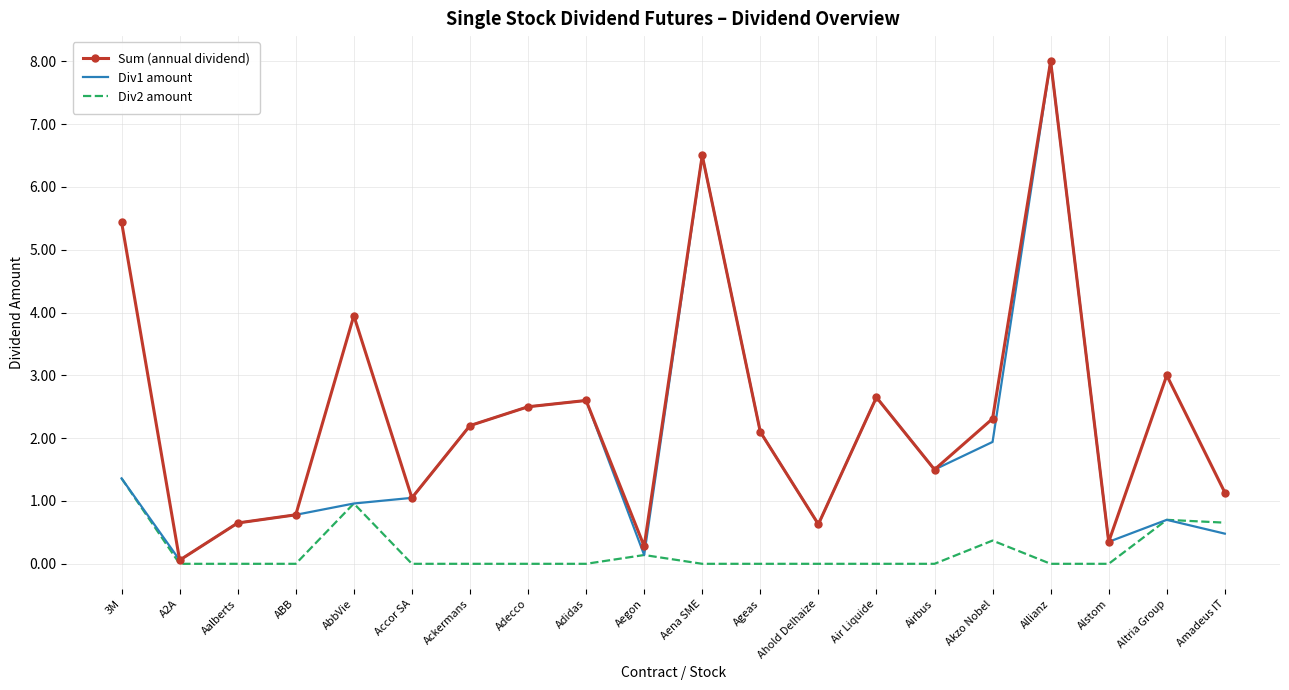

Between Altria Group and Amadeus IT, which series saw the biggest shift?

Sum (annual dividend)